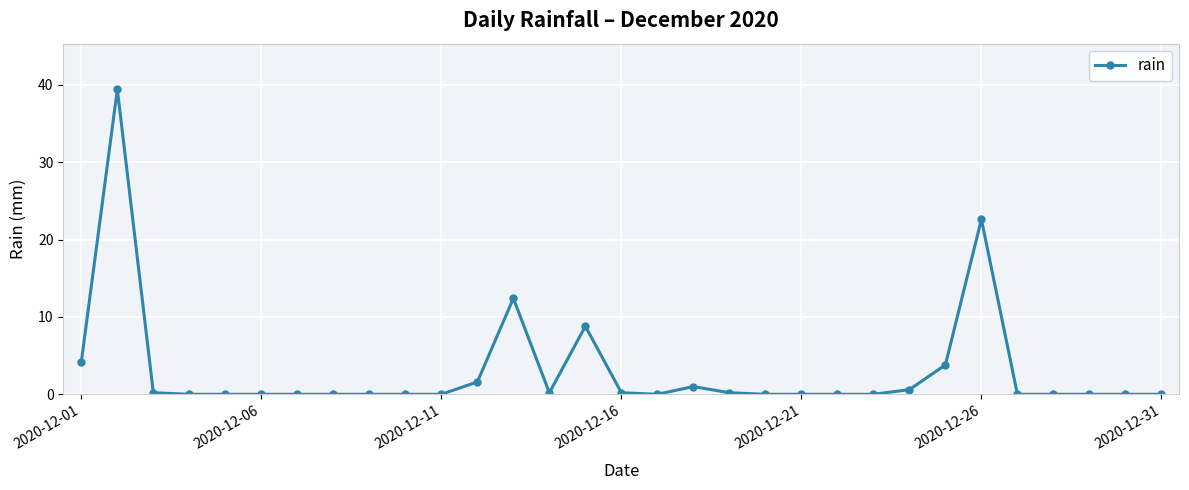

True or false: the data has more than 0 interior local peaks.

True